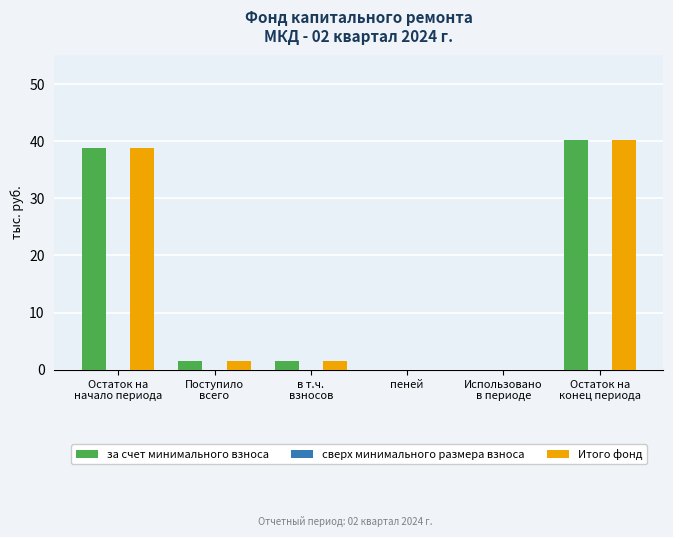

What is the maximum value shown in the chart?

40.3